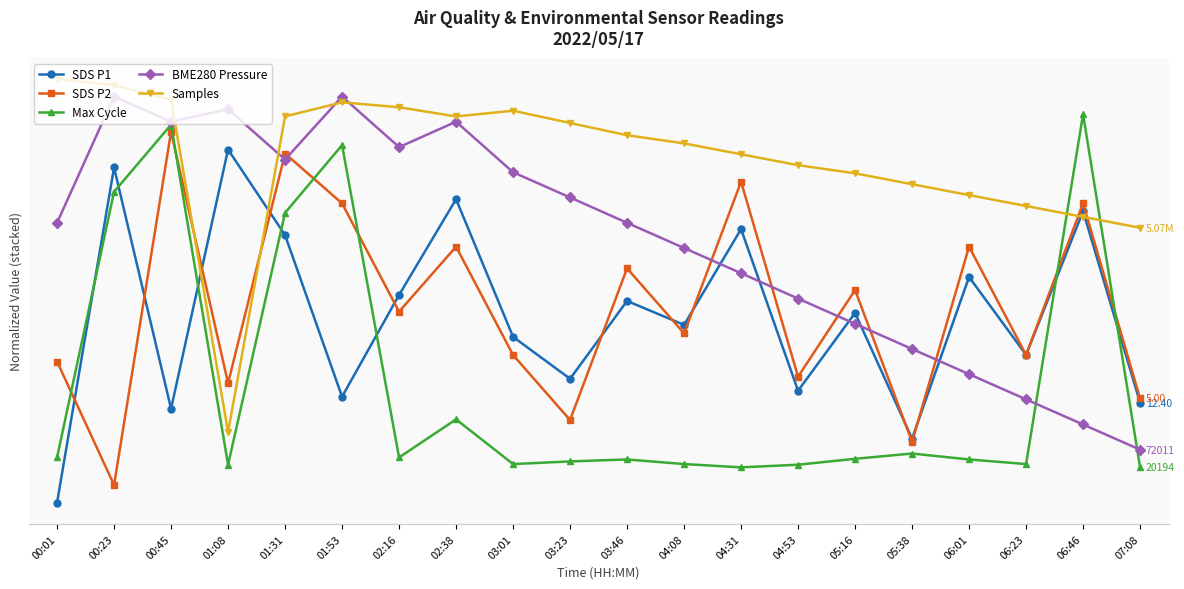

Which series has the widest spread of values?

SDS P1